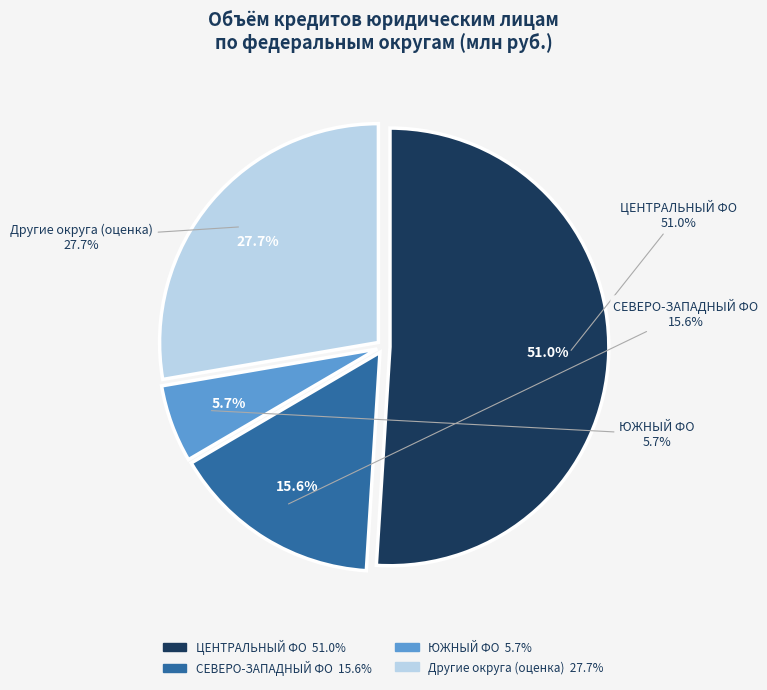

Is ПРИВОЛЖСКИЙ ФЕДЕРАЛЬНЫЙ ОКРУГ the majority of the pie?

No